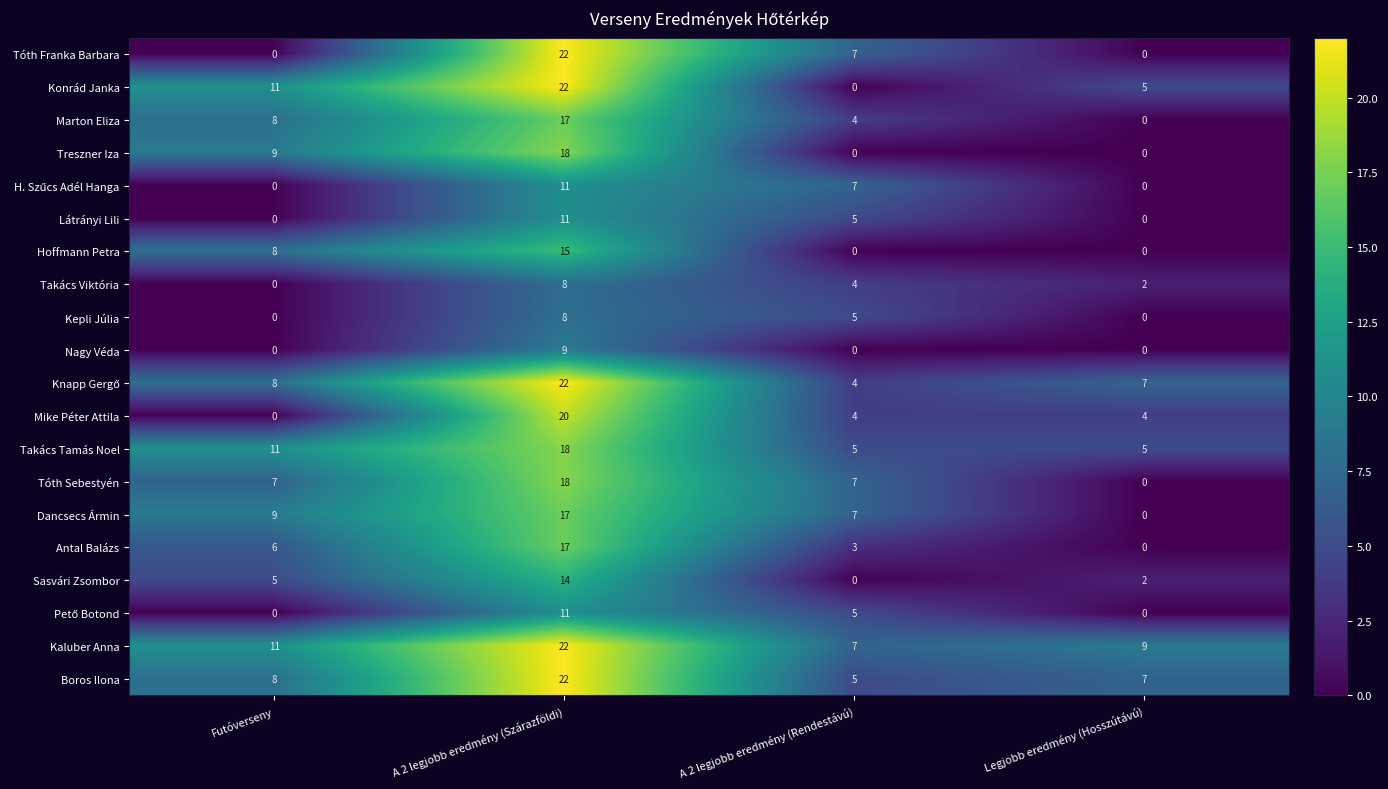

What is the sum of all Boros Ilona values?

42